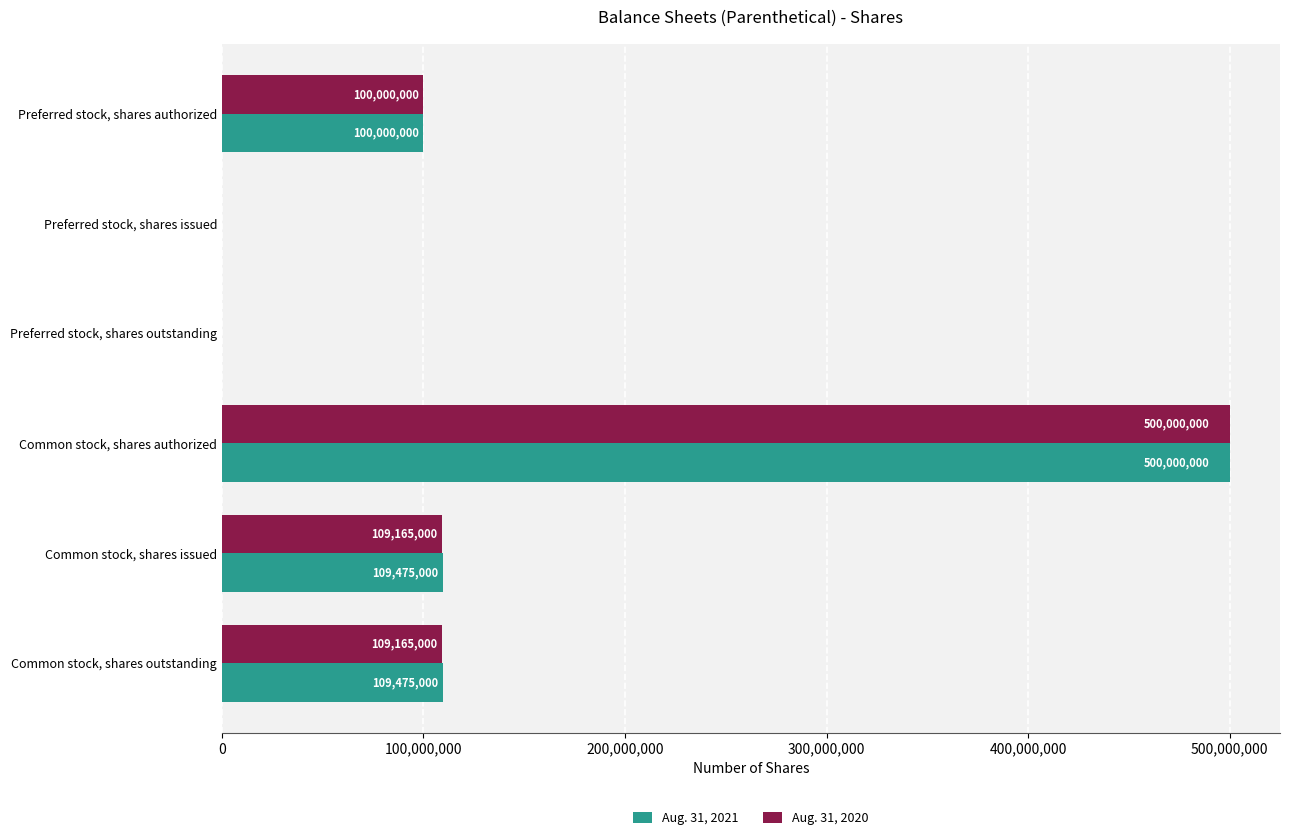

Which series changed the most between Common stock, shares authorized and Common stock, shares outstanding?

Aug. 31, 2020